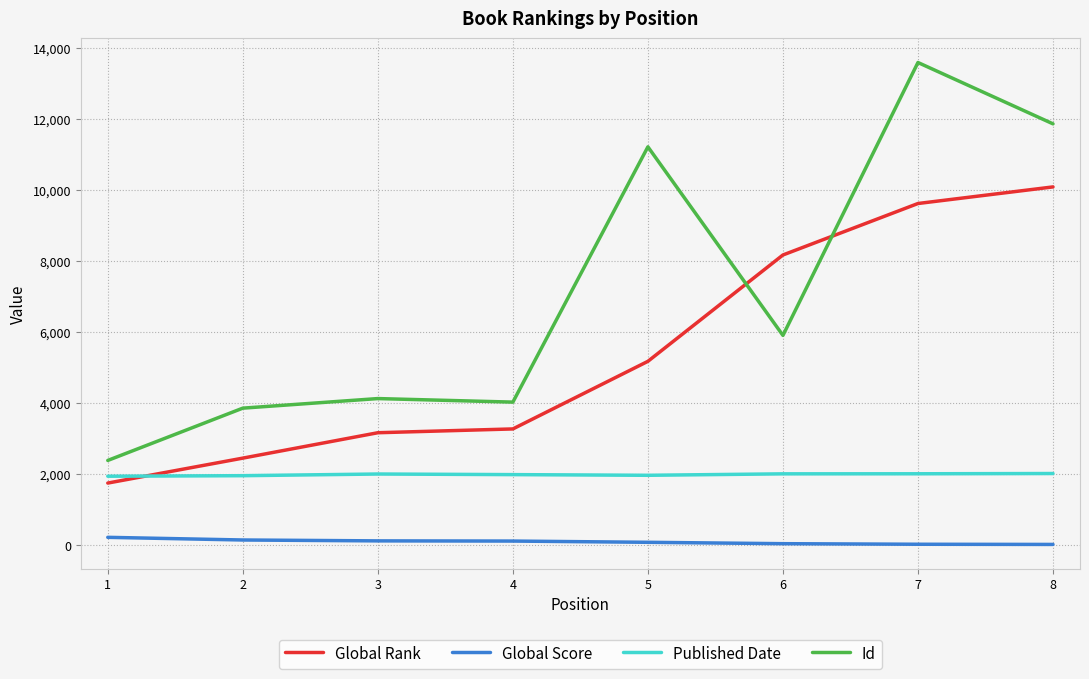

True or false: Global Score has a value of 219 at 1.

True